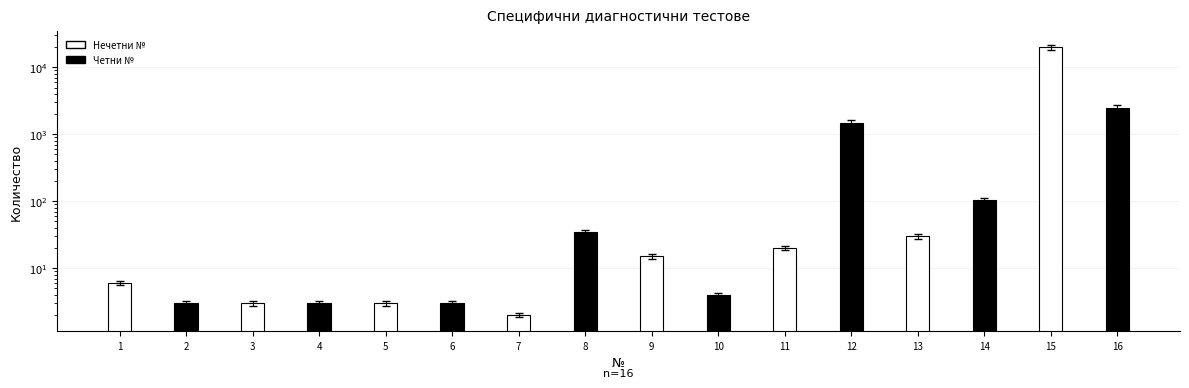

List the labels in order of value, smallest first.

7, 2, 3, 4, 5, 6, 10, 1, 9, 11, 13, 8, 14, 12, 16, 15